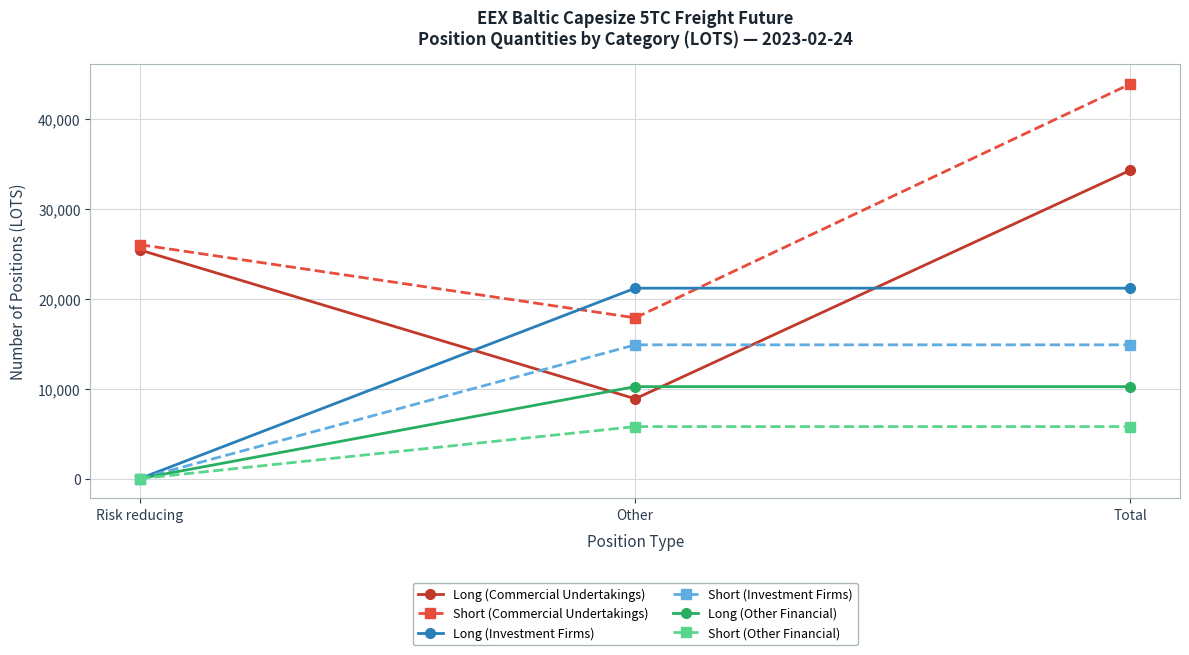

What is the highest value of the Short (Other Financial) series?

5781.0